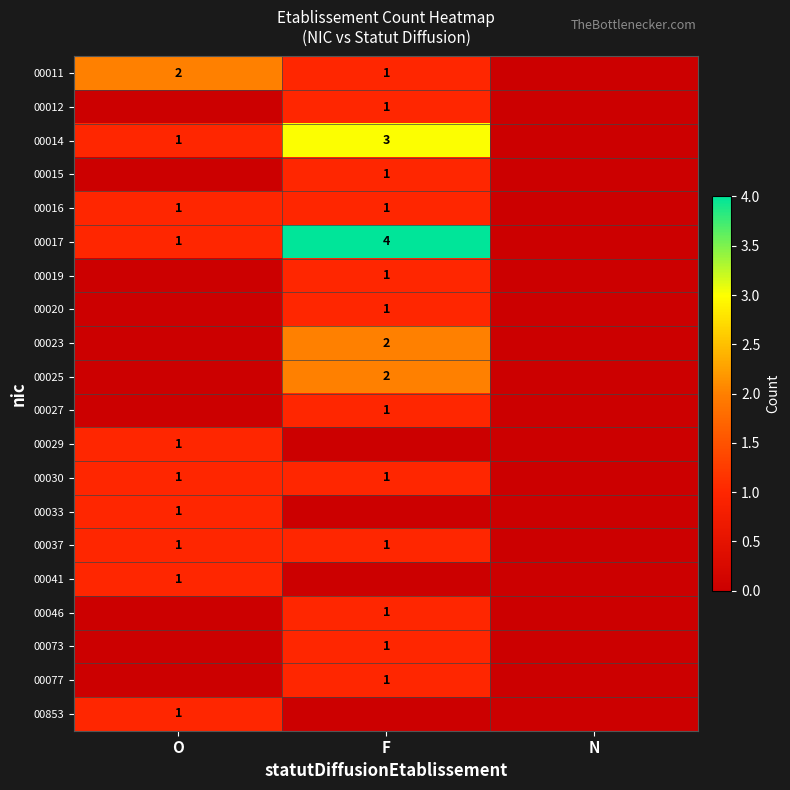

True or false: 00030 has a value of 2 at O.

False